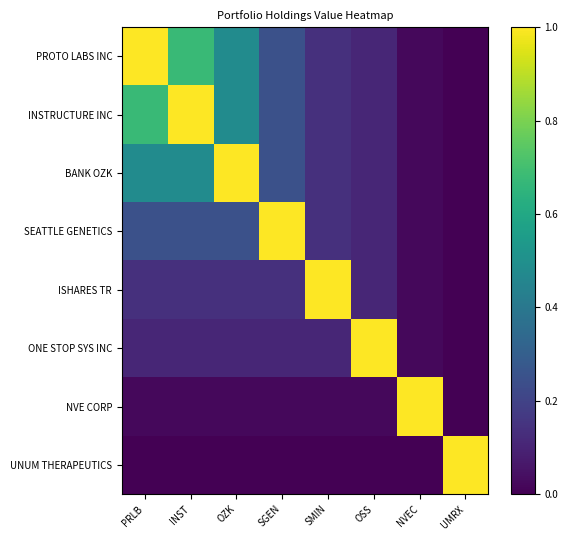

What is the total value across all series at SGEN?

2.0